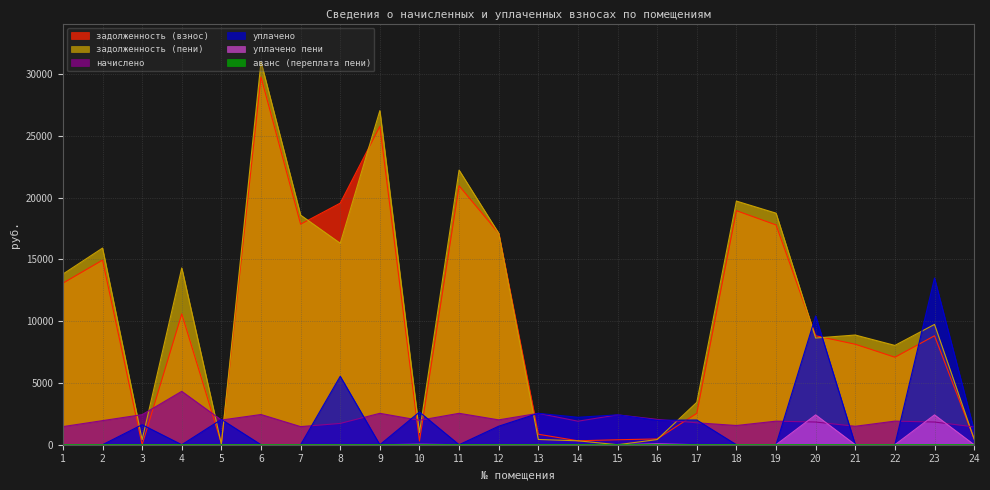

True or false: уплачено and задолженность (пени) cross at least once.

True